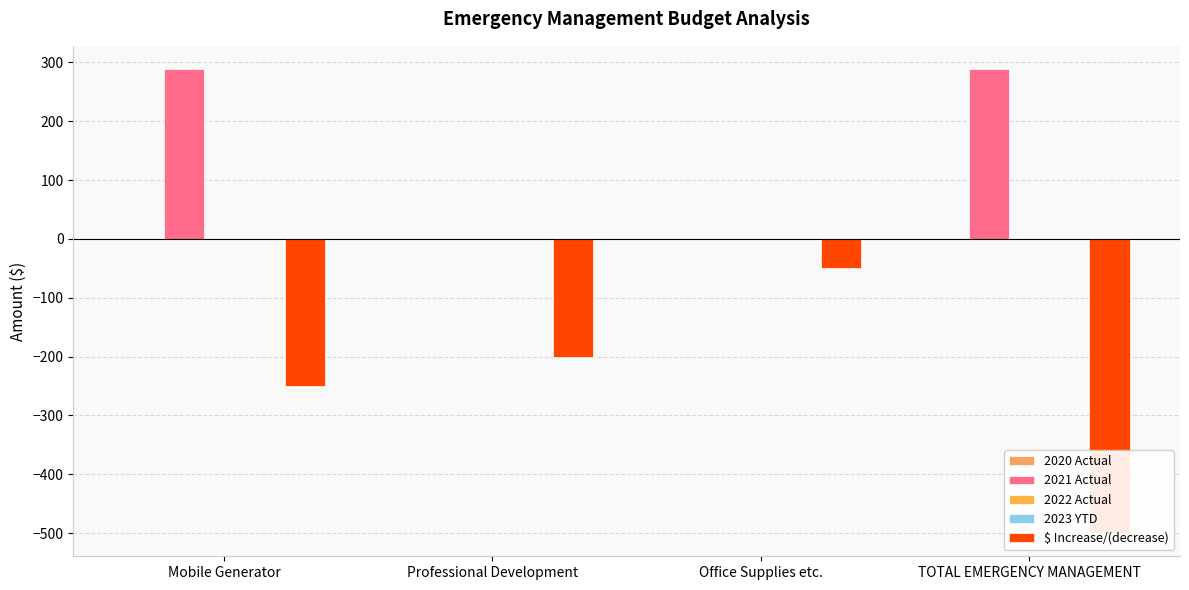

Reading left to right, what are all the values shown in this chart?

2020 Actual: 0.0	0.0	0.0	0.0
2021 Actual: 288.7	0.0	0.0	288.7
2022 Actual: 0.0	0.0	0.0	0.0
2023 YTD: 0.0	0.0	0.0	0.0
$ Increase/(decrease): -250.0	-200.0	-50.0	-500.0